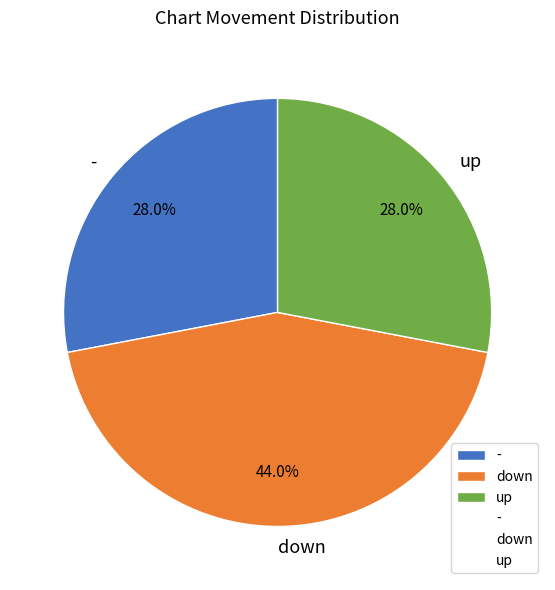

Which slice is the largest?

down